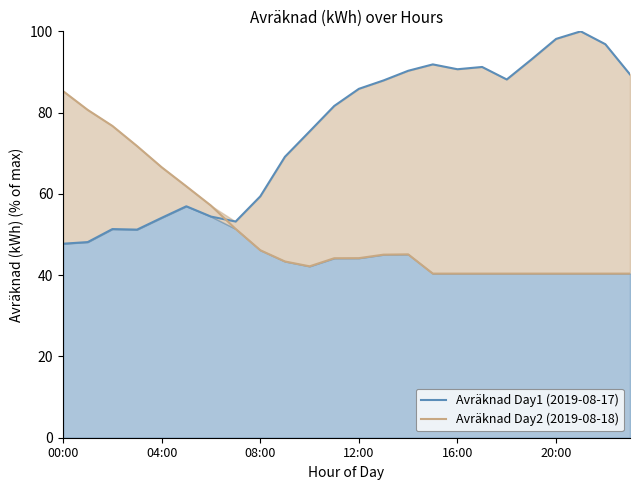

What is the label of the 2nd point from the right?

22